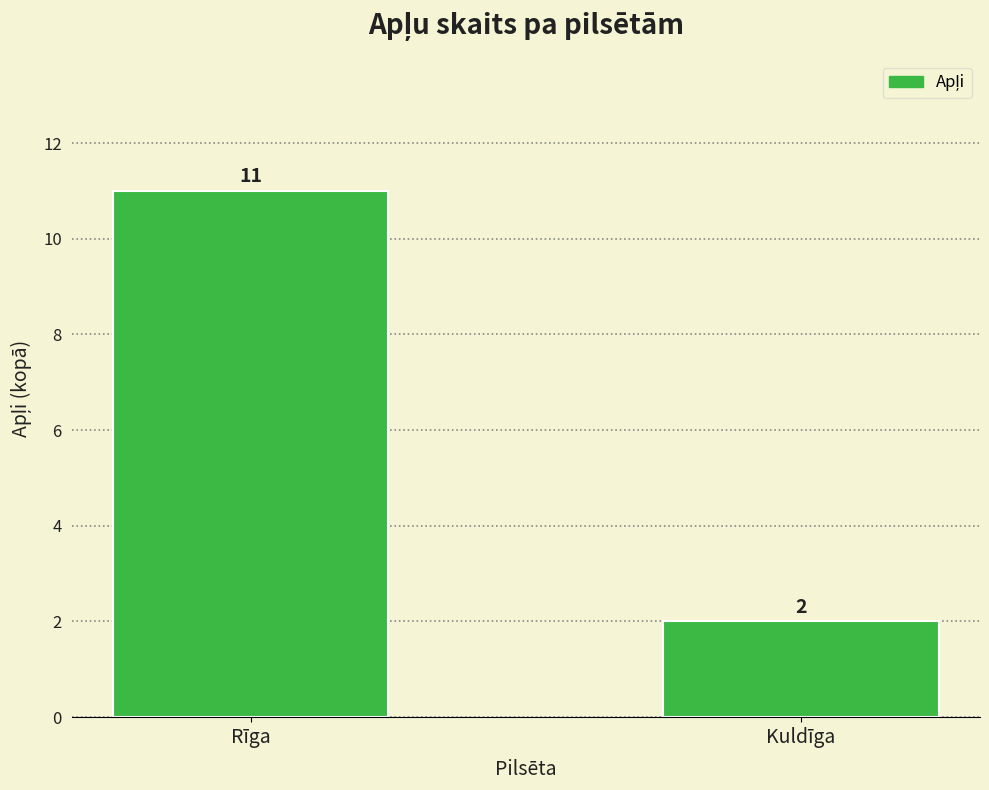

Reading left to right, list all the values displayed in this chart.

Rīga=11	Kuldīga=2